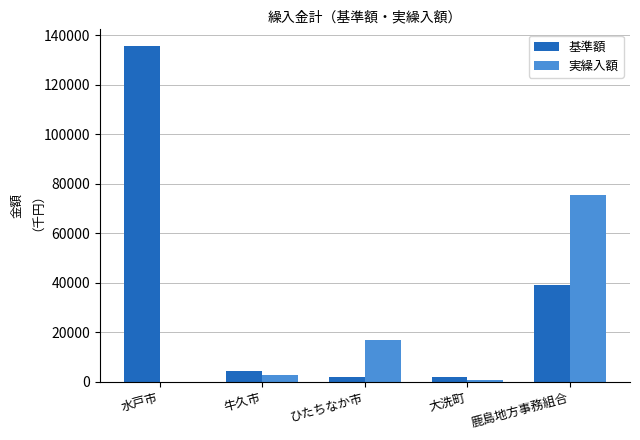

Which series changed the most between 水戸市 and ひたちなか市?

基準額